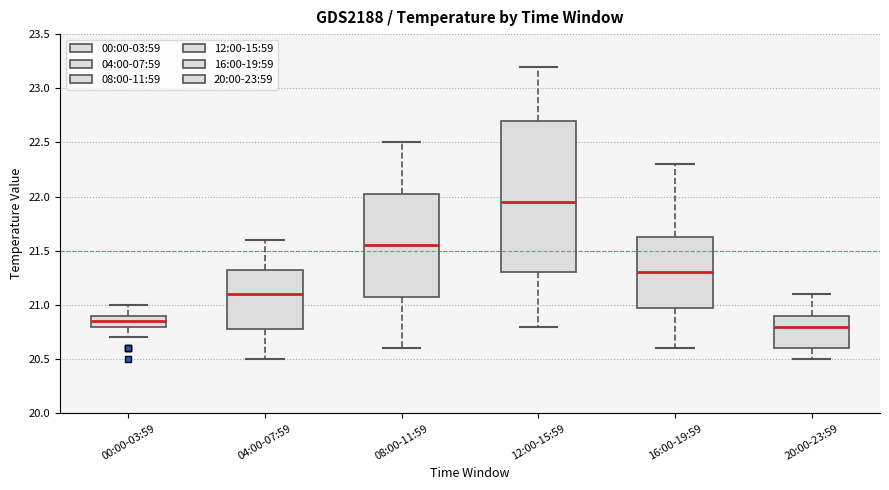

Which box is the tallest, from its lower edge to its upper edge?

12:00-15:59